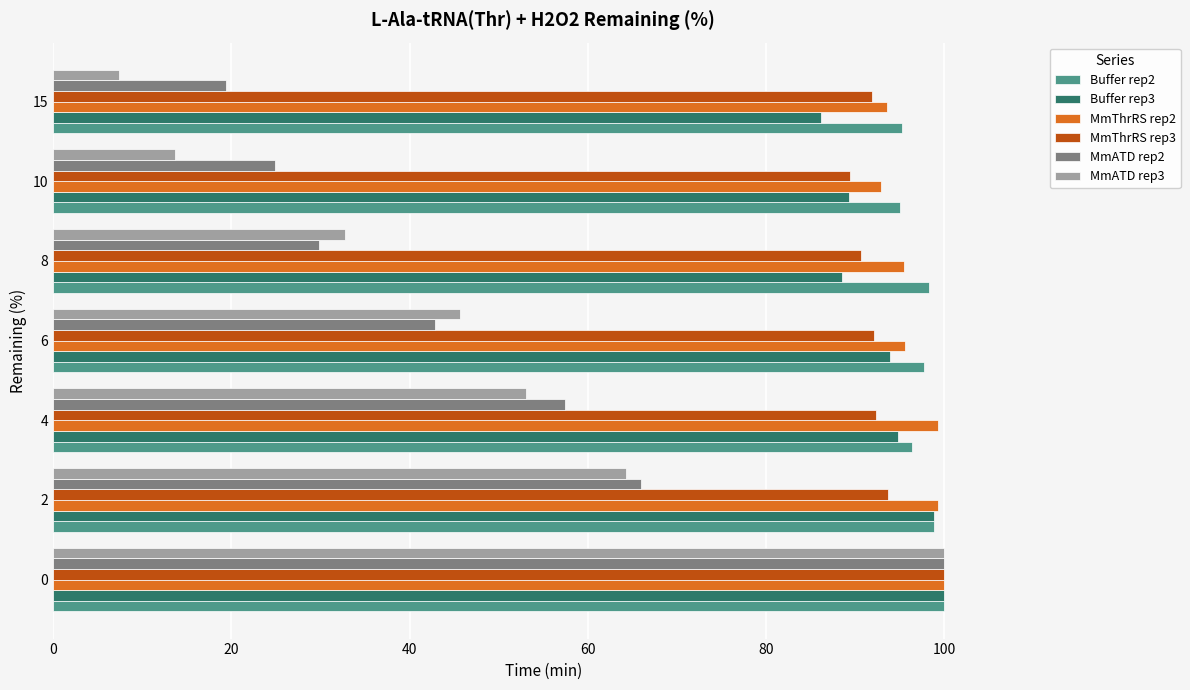

Is the value of Buffer rep3 at 2 greater than the value of MmThrRS rep3 at 8?

Yes